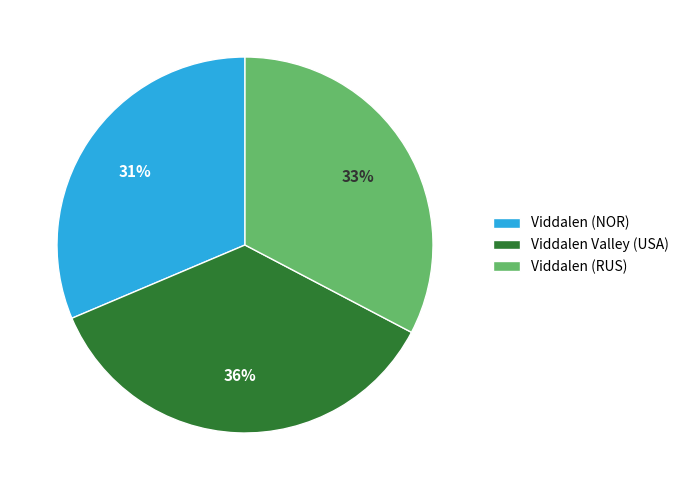

Is it true that Viddalen (NOR) is 43% of the pie?

False